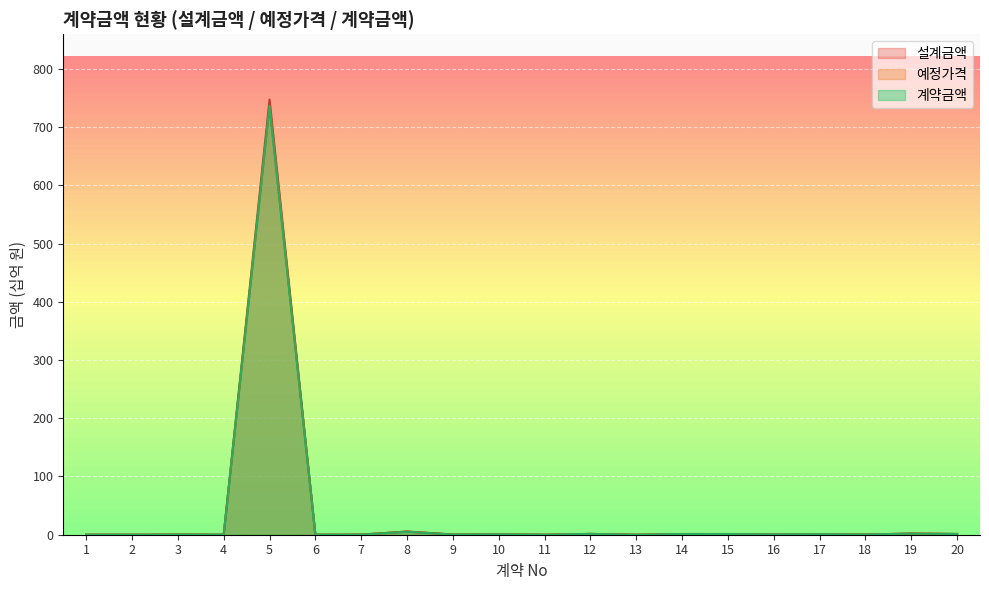

At which category does 계약금액 reach its first local peak?

3